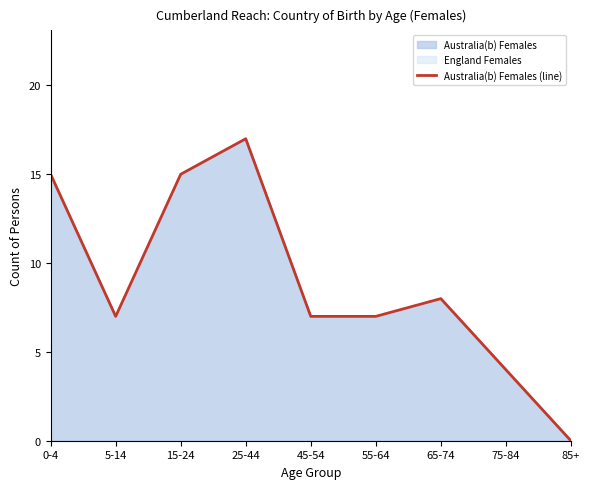

Reading right to left, what are all the values shown in this chart?

0	4	8	7	7	17	15	7	15